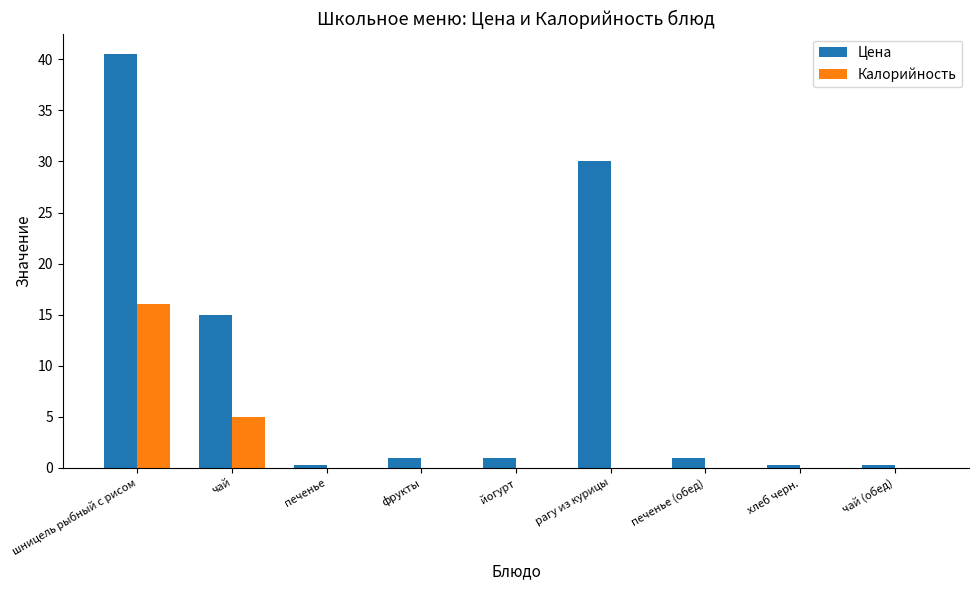

What is the sum of the Калорийность values at йогурт and чай?

5.0